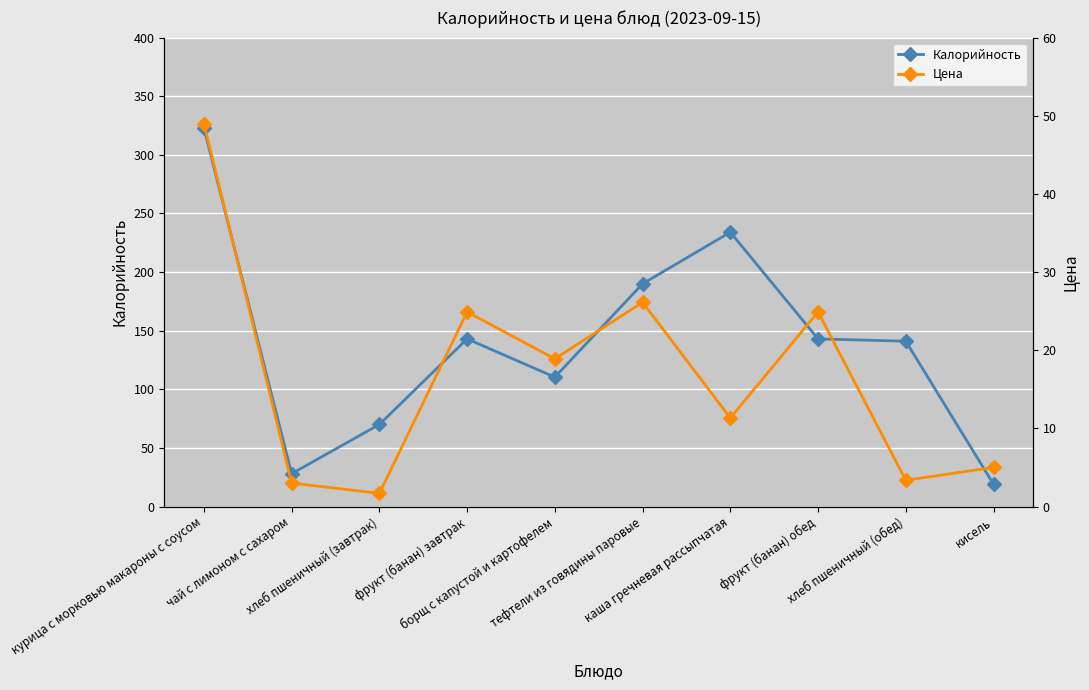

Reading right to left, extract all data points from this chart.

Калорийность: 19.0	141.0	143.0	234.0	190.0	110.4	143.0	70.0	28.0	323.0
Цена: 5.0	3.4	24.9	11.3	26.1	18.9	24.9	1.7	3.0	49.0